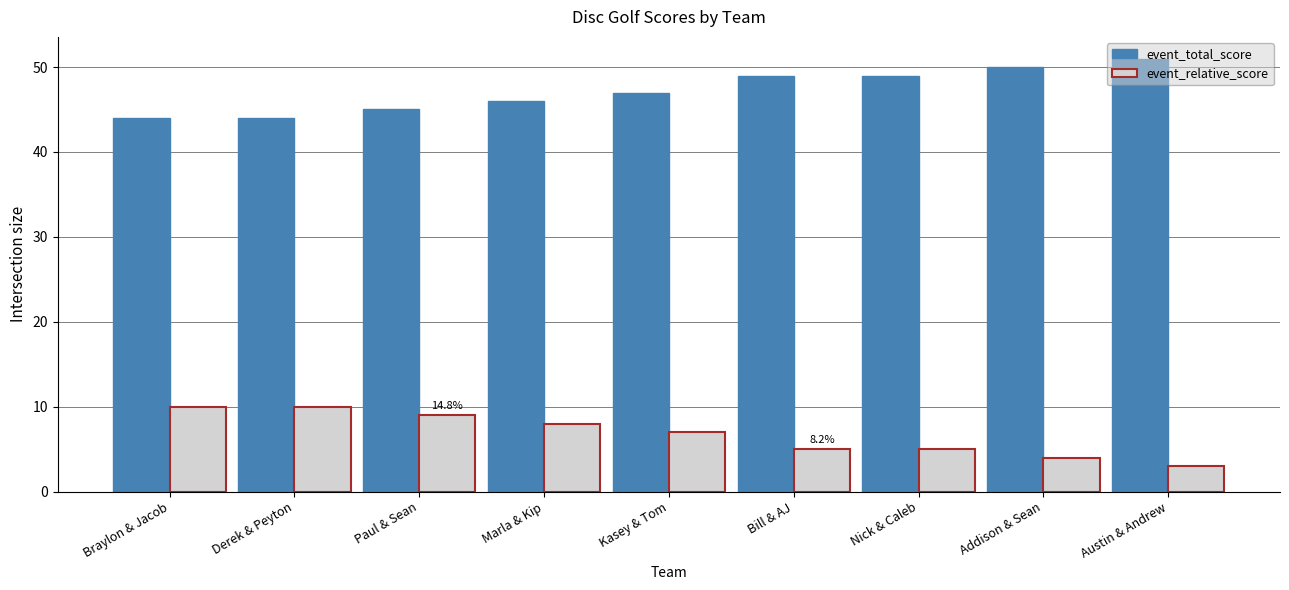

True or false: event_total_score has a value of 72 at Bill & AJ.

False